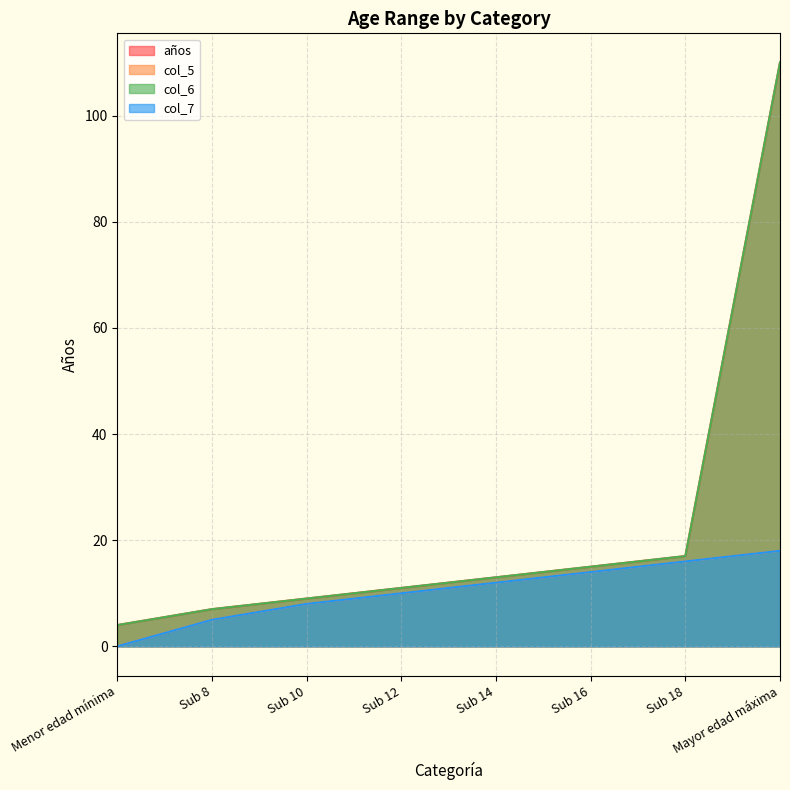

True or false: col_7 has more than 0 points higher than both neighbors.

False